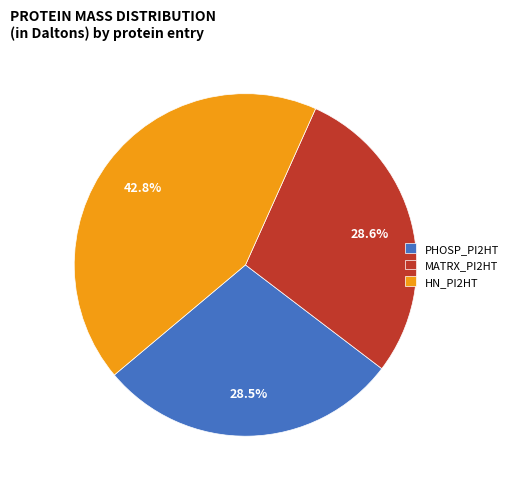

How much of the chart is everything except PHOSP_PI2HT?

71.5%